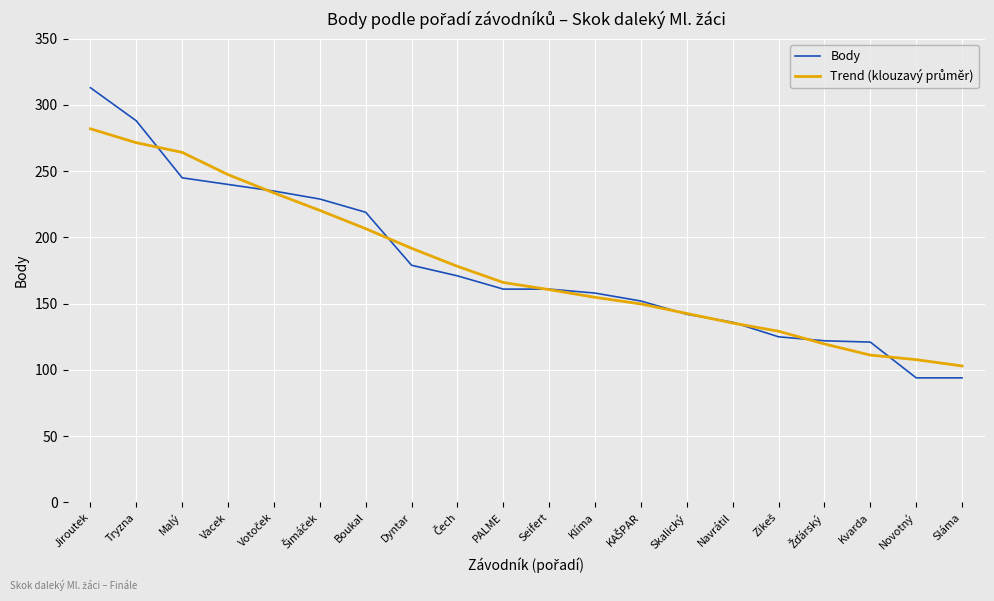

What is the smallest value displayed?

94.0